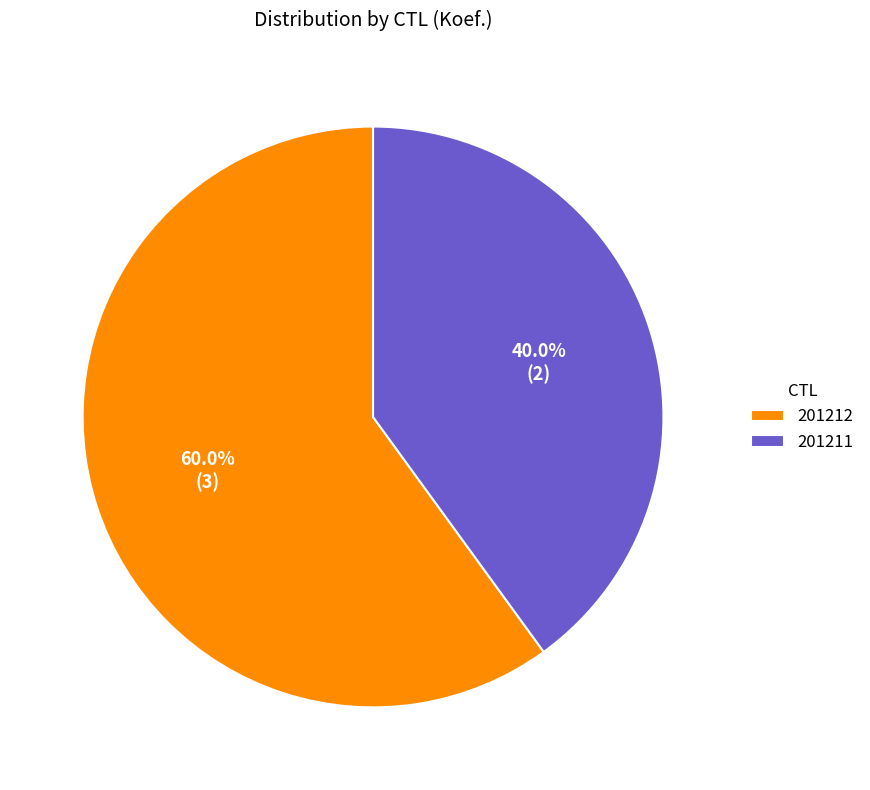

Combined, do 201212 and 201211 account for over 50%?

Yes